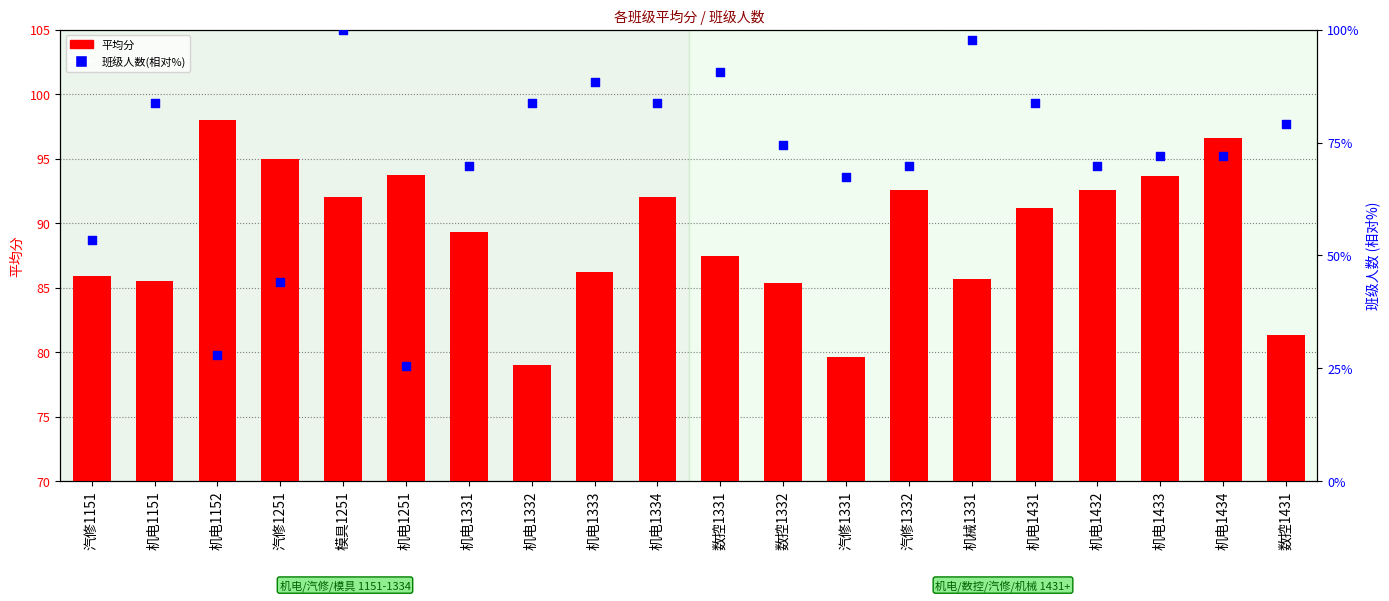

At which category is the sum across all series the highest?

模具1251